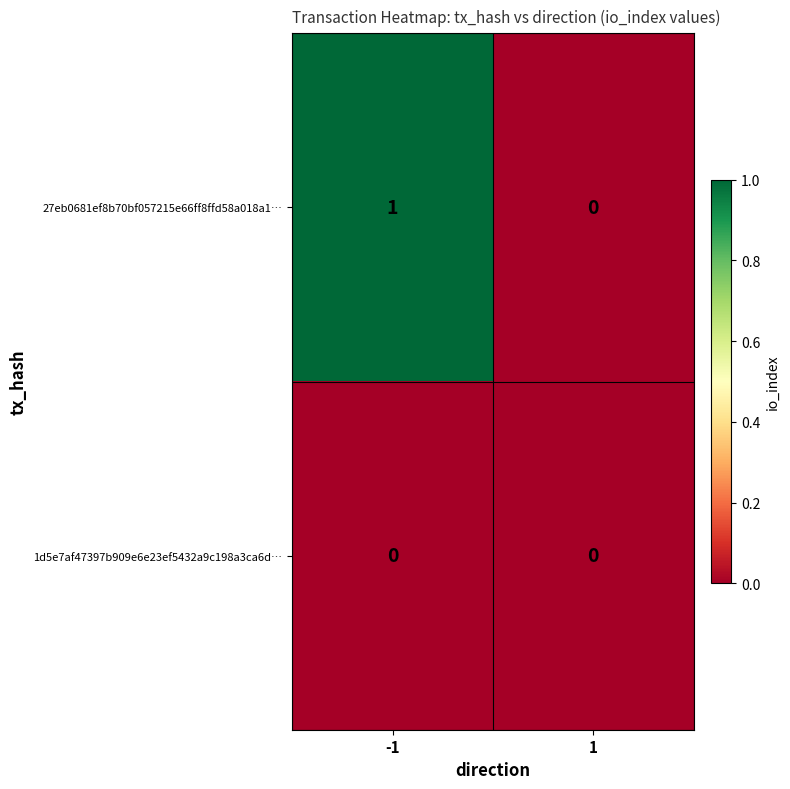

Is the value of 27eb0681ef8b70bf057215e66ff8ffd58a018a1… at -1 greater than the value of 1d5e7af47397b909e6e23ef5432a9c198a3ca6d… at 1?

Yes